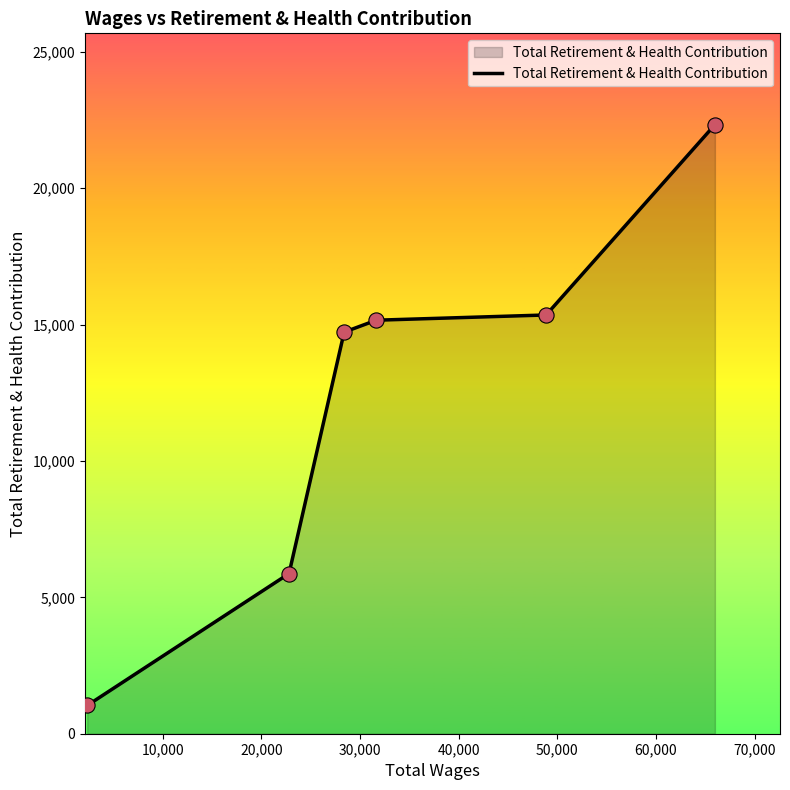

What is the greatest value displayed?

22331